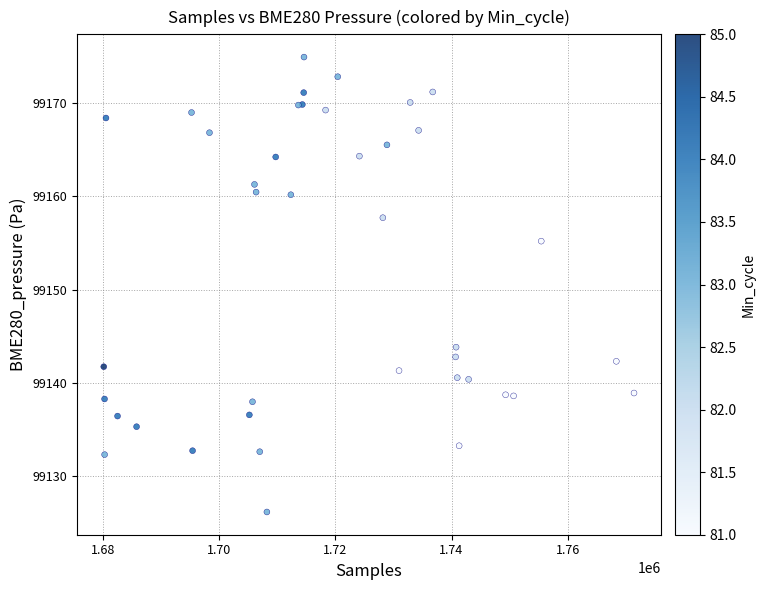

What Y value in the scatter plot is closest to 99150?

99155.2